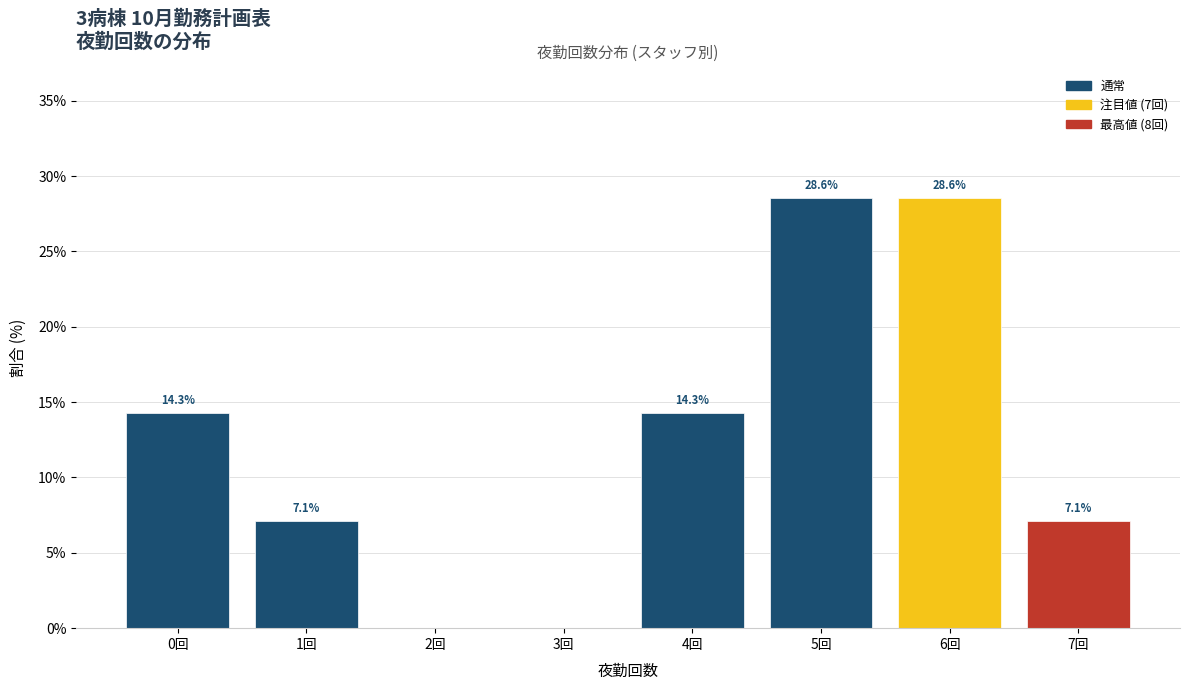

Reading left to right, what are all the values shown in this chart?

0回=14.3	1回=7.1	2回=0.0	3回=0.0	4回=14.3	5回=28.6	6回=28.6	7回=7.1